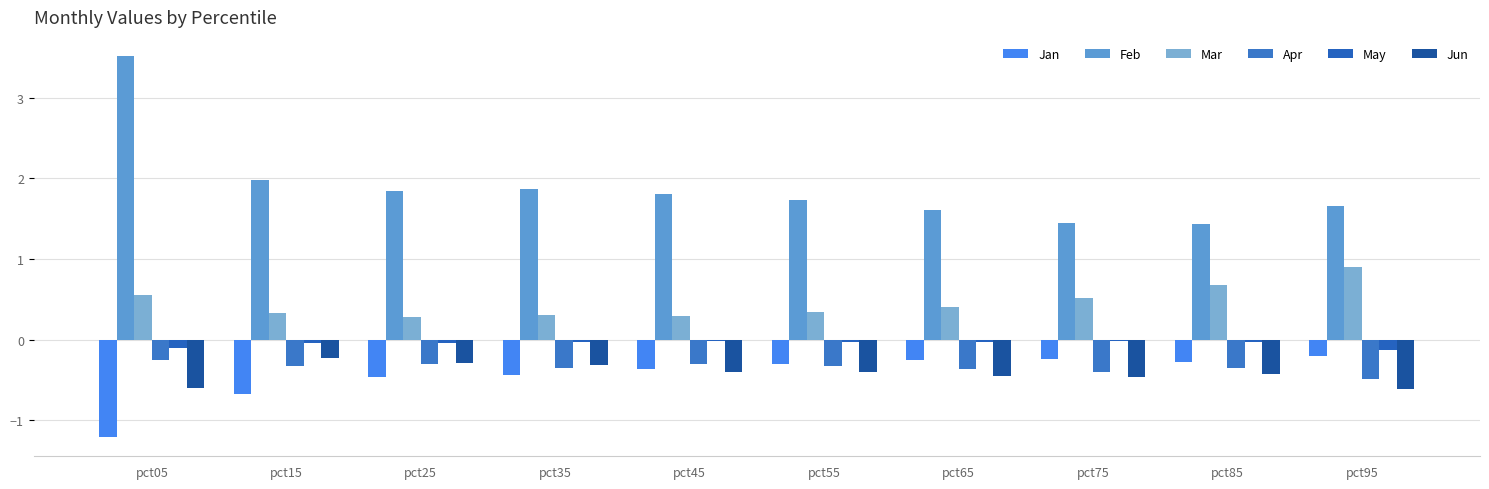

The Jun series shows -0.6 at pct95. True or false?

True